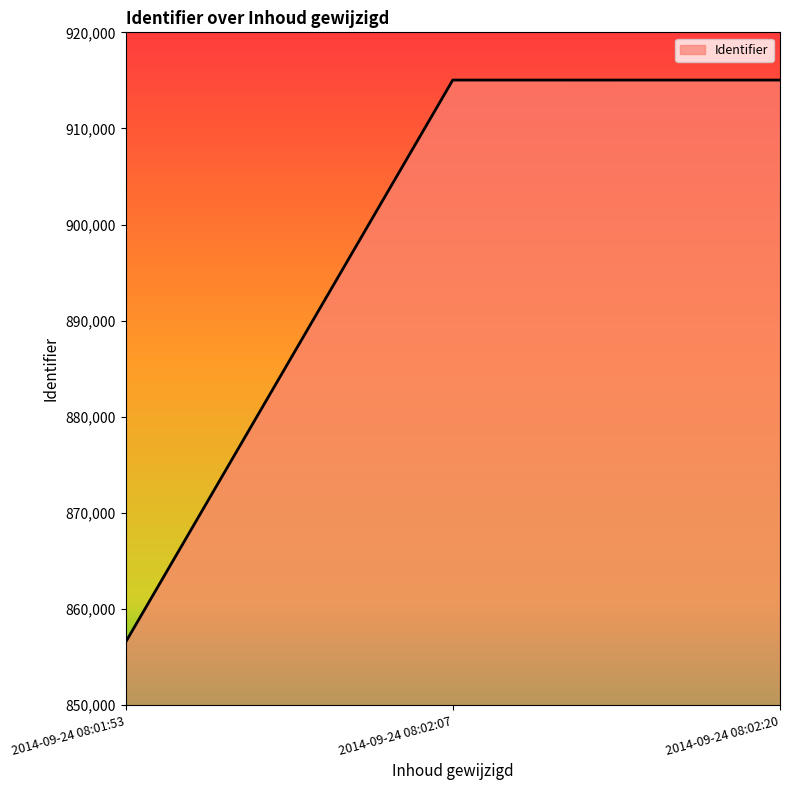

What is the smallest value displayed?

856531